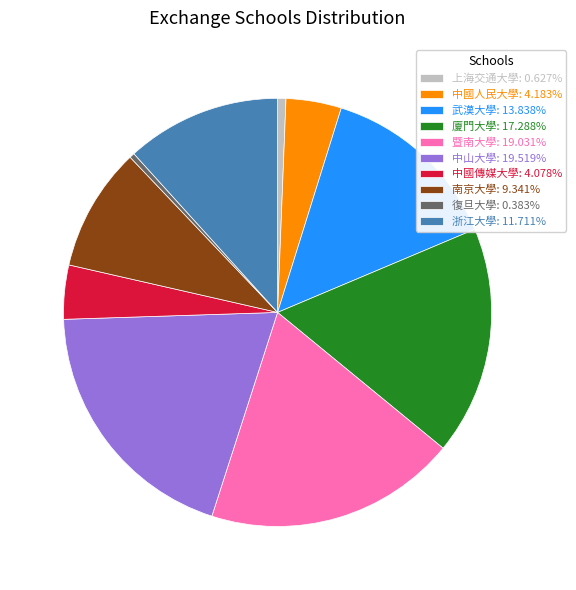

Do 浙江大學: 11.711% and 復旦大學: 0.383% together represent more than half of the pie?

No